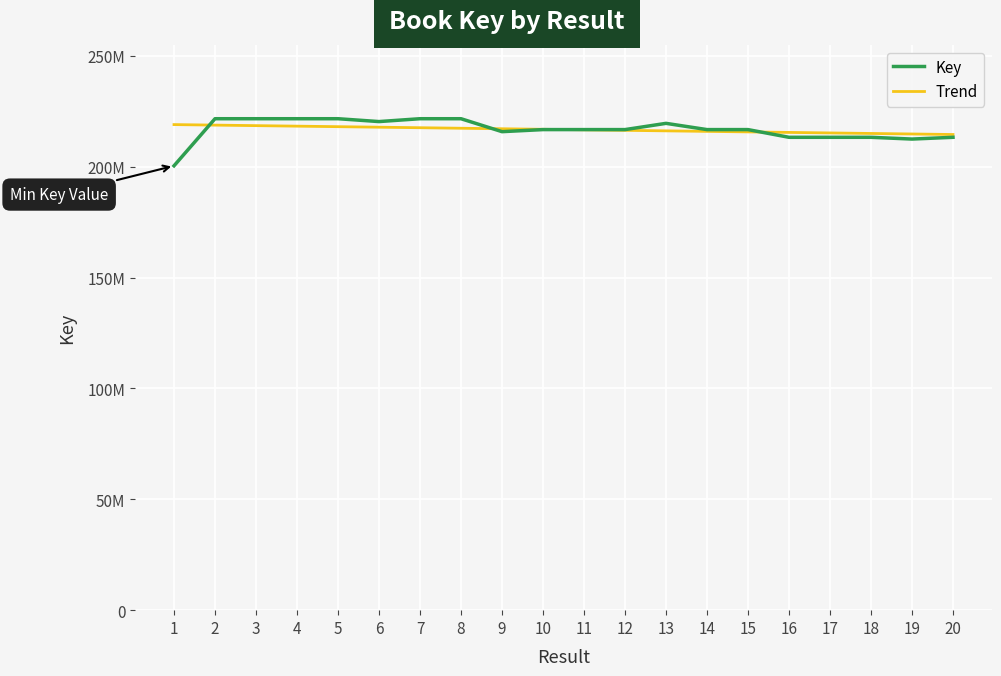

Does the chart have visible grid lines?

Yes